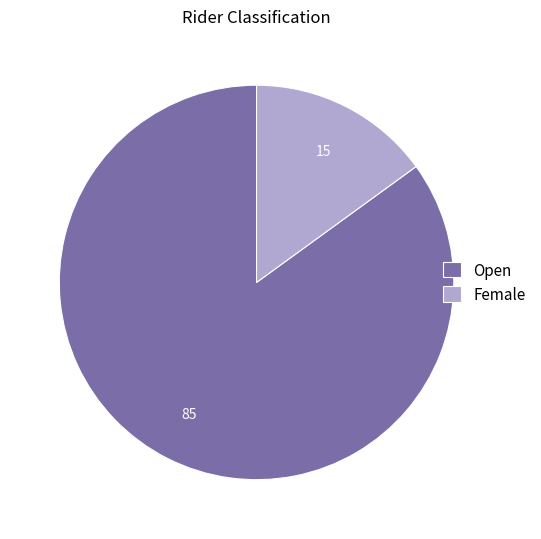

Is Female the majority of the pie?

No